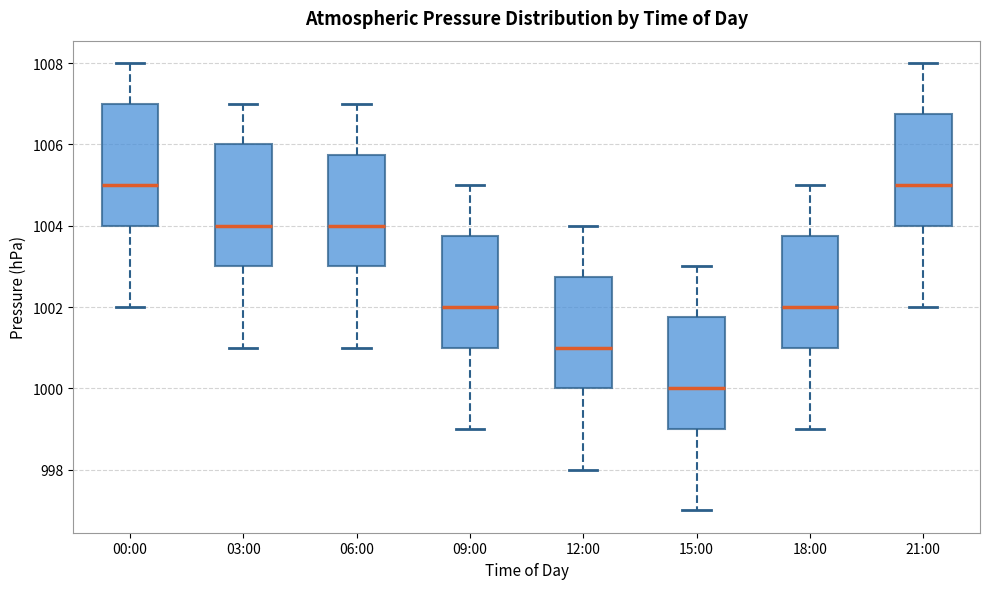

Which box's median line is the lowest?

15:00